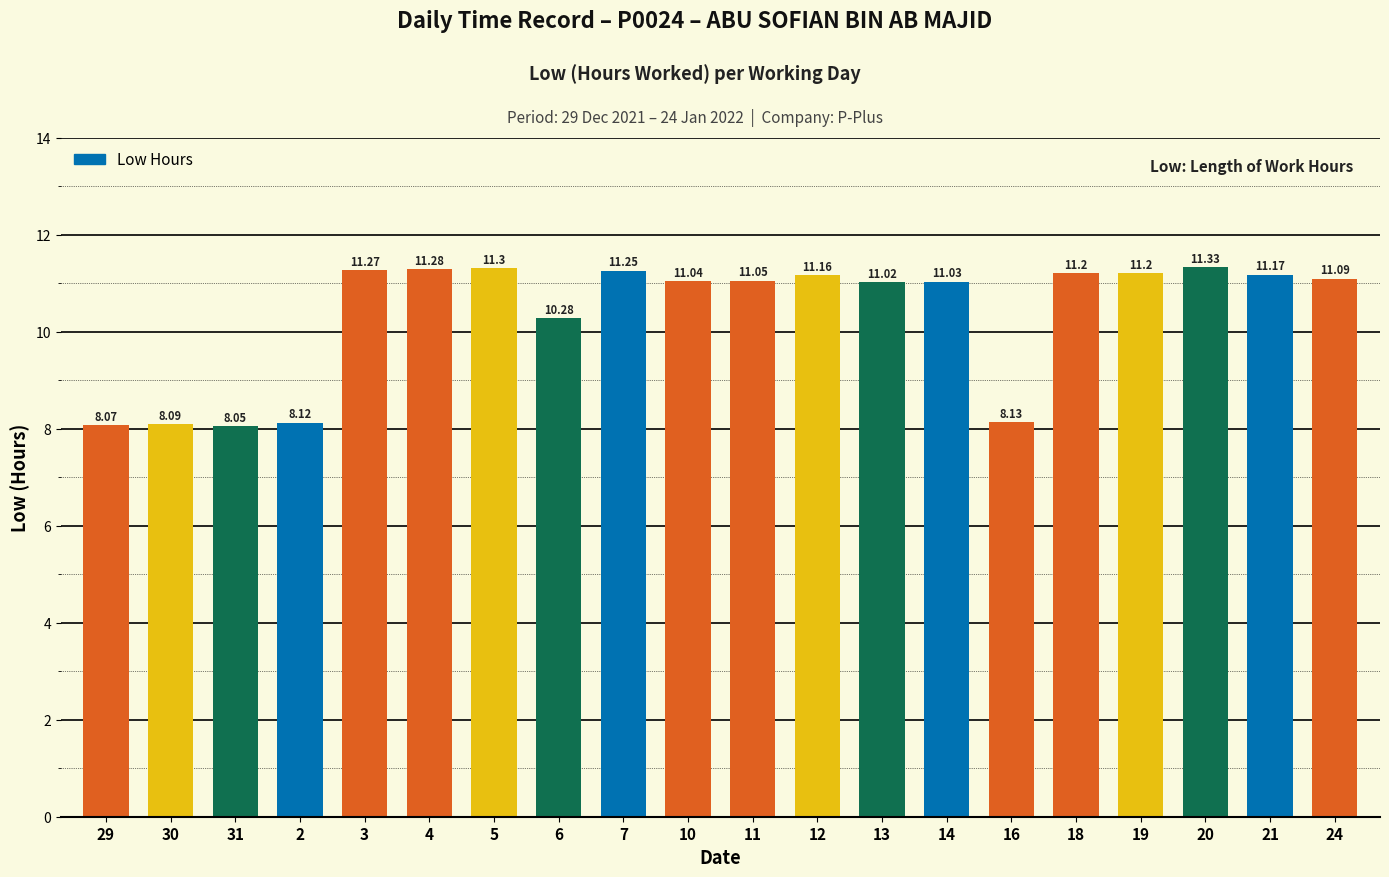

Which has a higher value, 5 or 20?

20